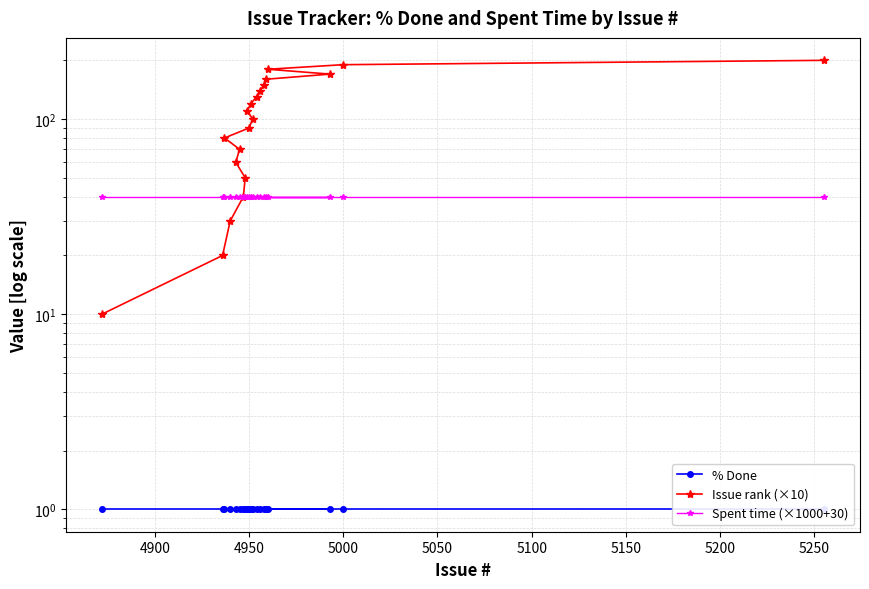

Reading left to right, list all the values displayed in this chart.

% Done: 1	1	1	1	1	1	1	1	1	1	1	1	1	1	1	1	1	1	1	1
Issue rank (×10): 10	20	30	40	50	60	70	80	90	100	110	120	130	140	150	160	170	180	190	200
Spent time (×1000+30): 40	40	40	40	40	40	40	40	40	40	40	40	40	40	40	40	40	40	40	40